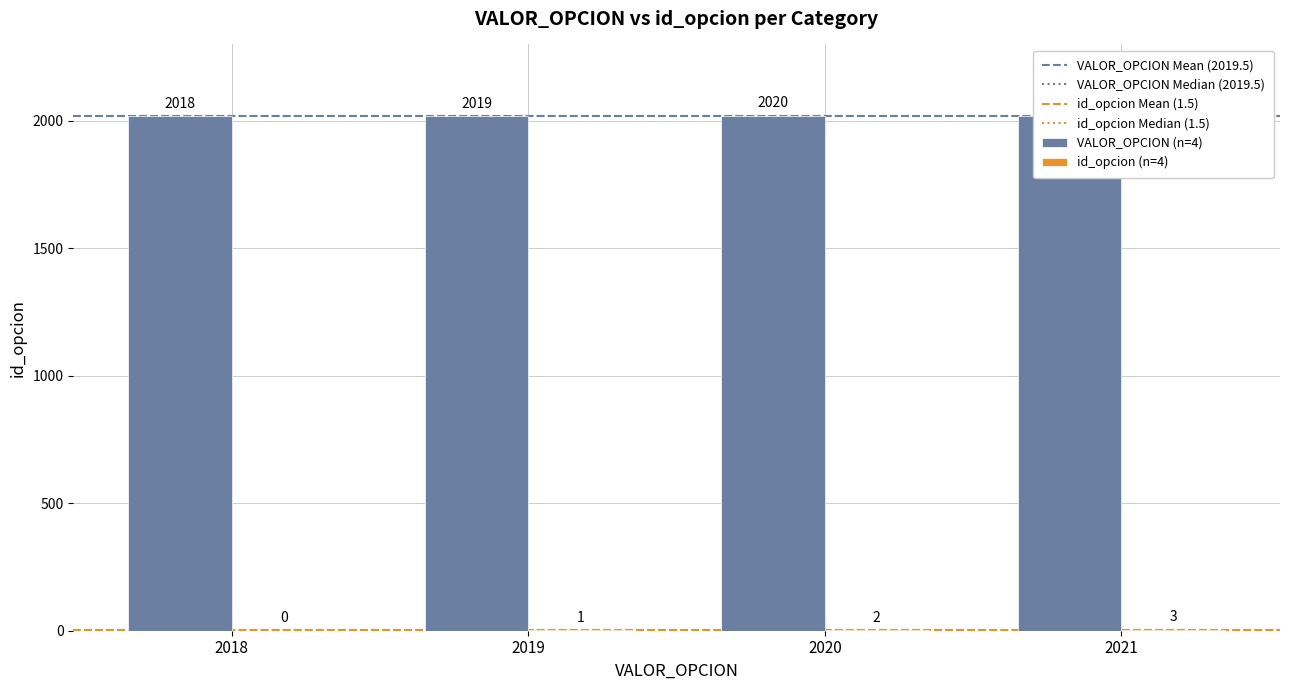

What value does the id_opcion series have at 2019?

1